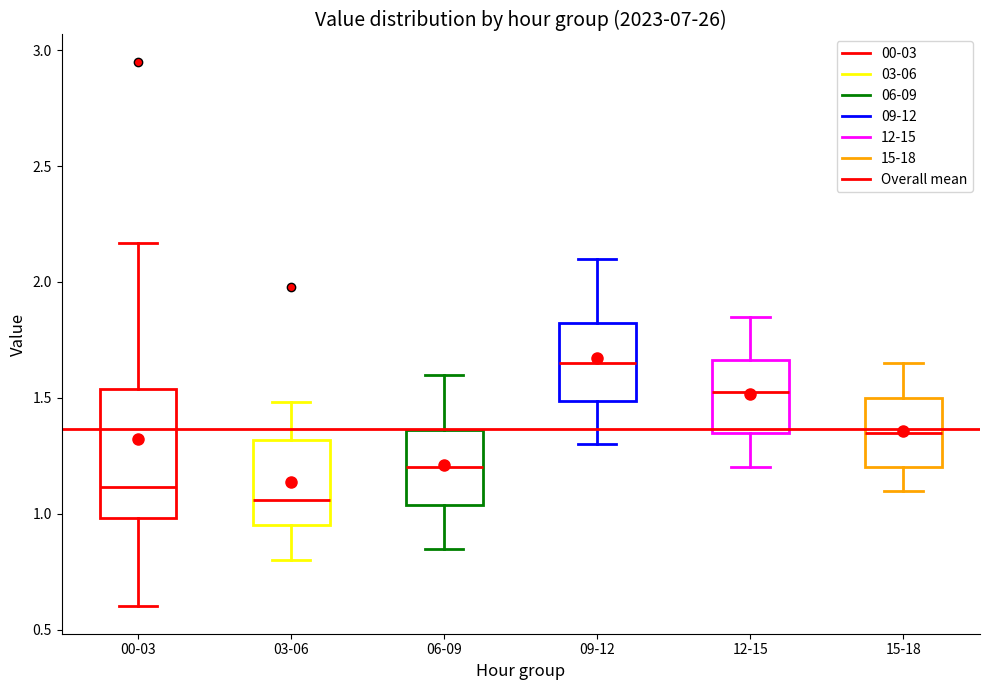

Which box has the lowest median line?

03-06